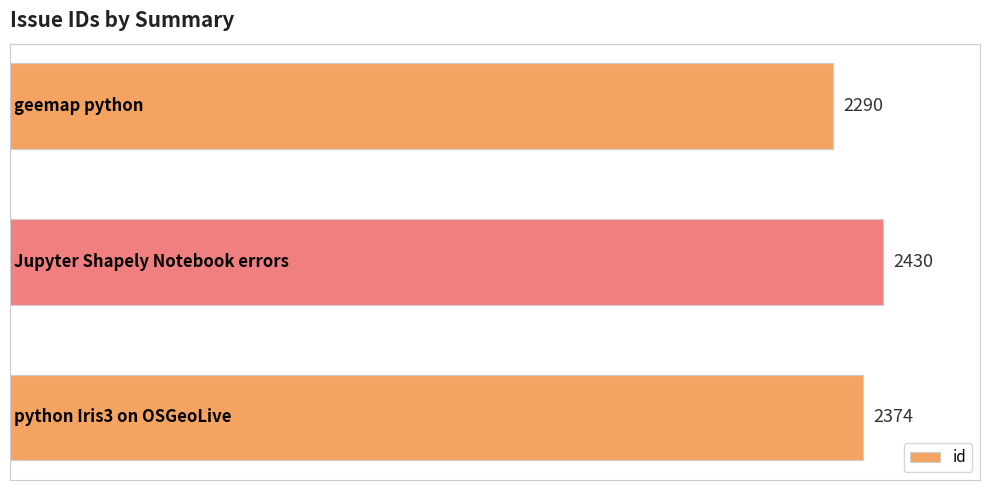

Count the values in the range 2290 to 2430.

3